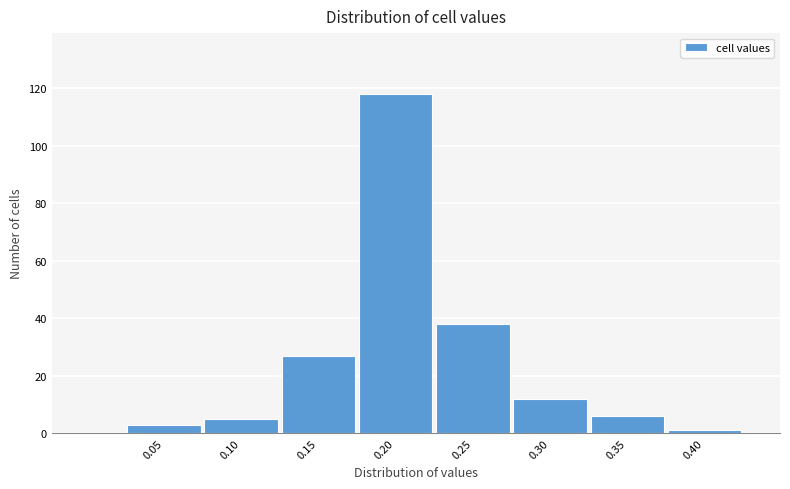

Reading left to right, list all the values displayed in this chart.

0.05=3	0.10=5	0.15=27	0.20=118	0.25=38	0.30=12	0.35=6	0.40=1